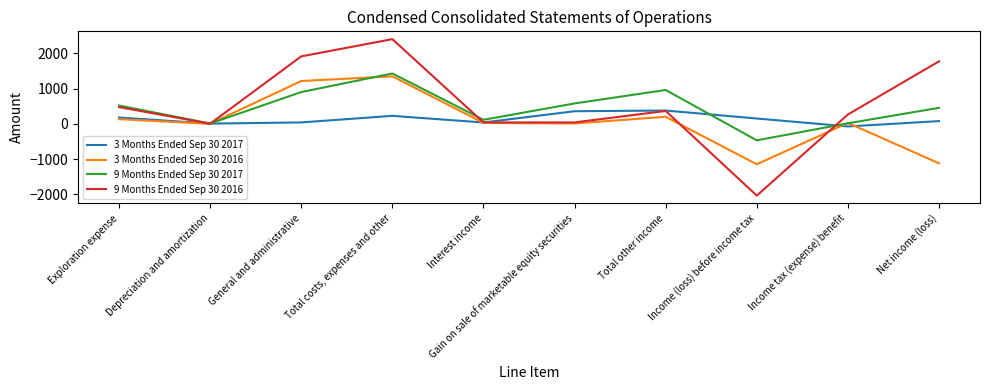

How many lines are shown in the chart?

4